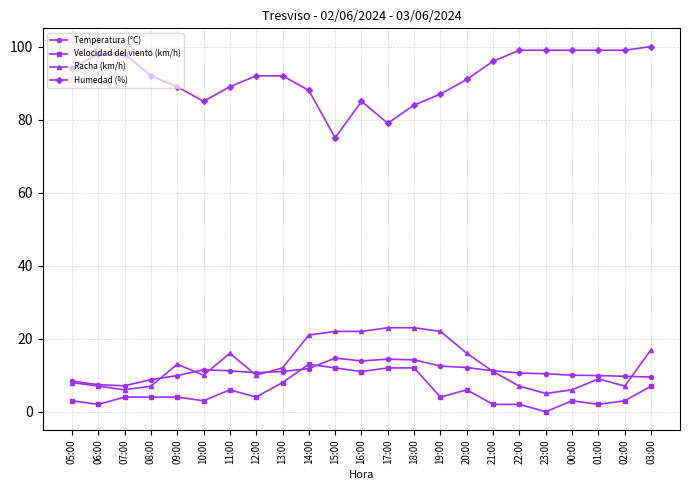

Is the value of Racha (km/h) at 03:00 greater than the value of Velocidad del viento (km/h) at 20:00?

Yes